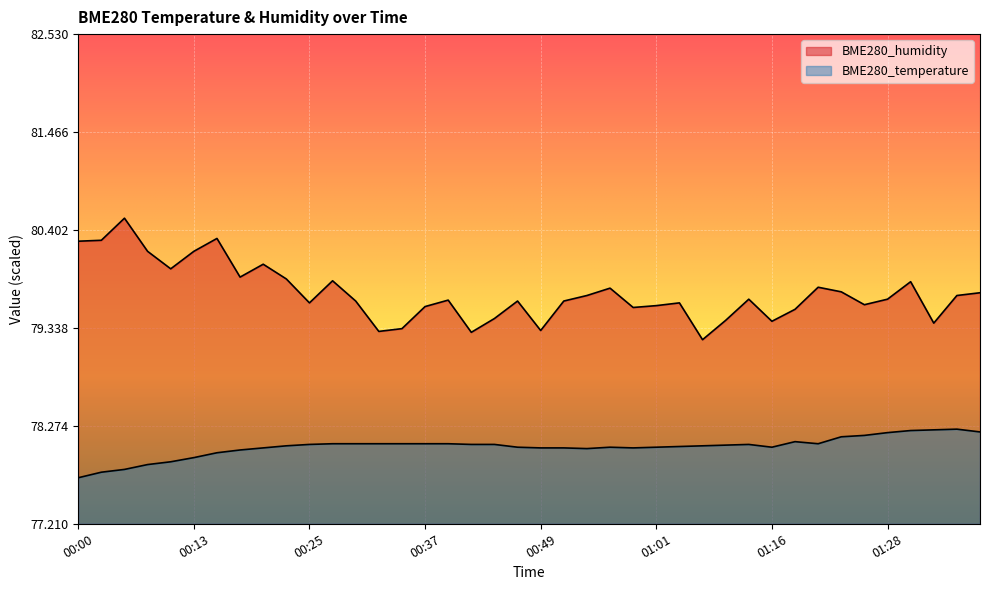

True or false: BME280_temperature and BME280_humidity intersect in this chart.

False